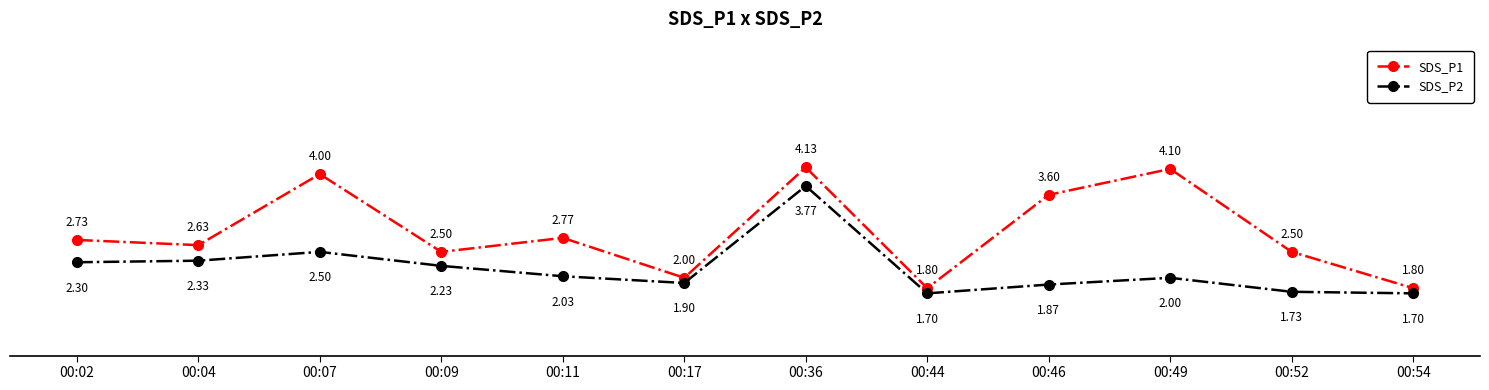

Which series changed the most between 00:02 and 00:04?

SDS_P1